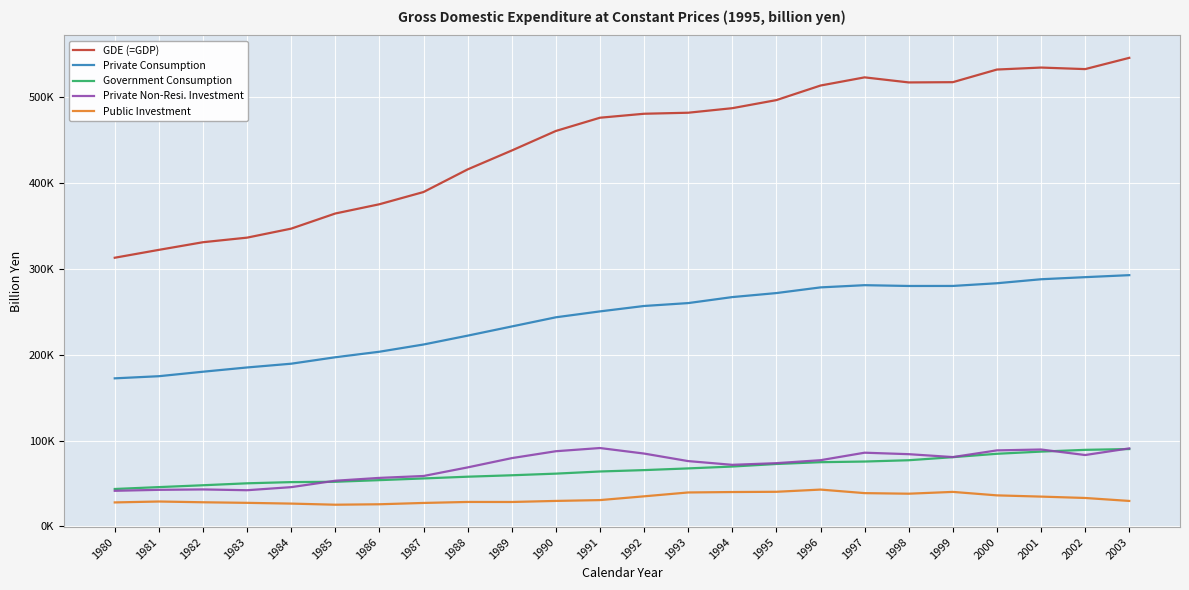

Does the chart display data point markers on the line(s)?

No